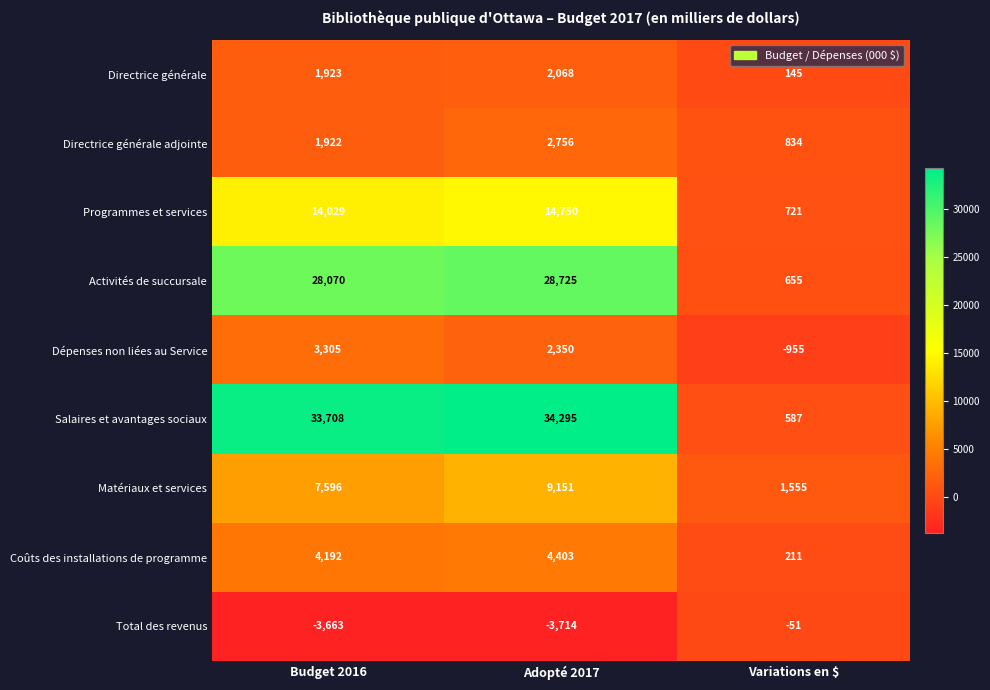

Which category has the highest value in the Salaires et avantages sociaux series?

Adopté 2017